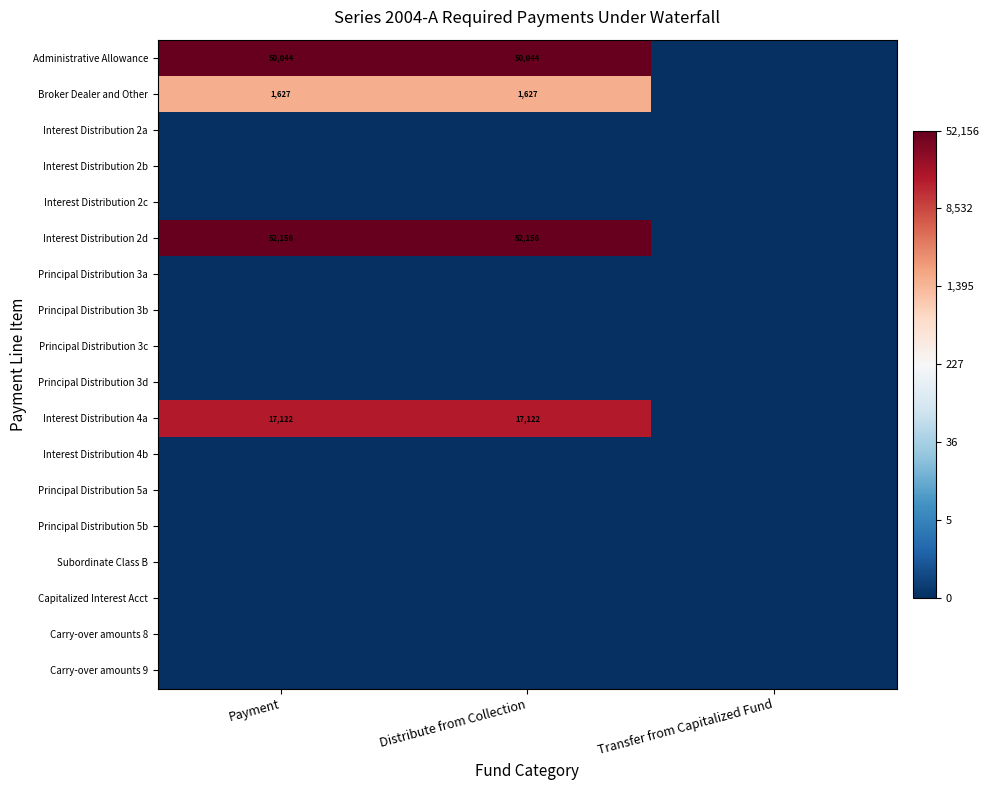

At which category is the sum across all series the highest?

Payment